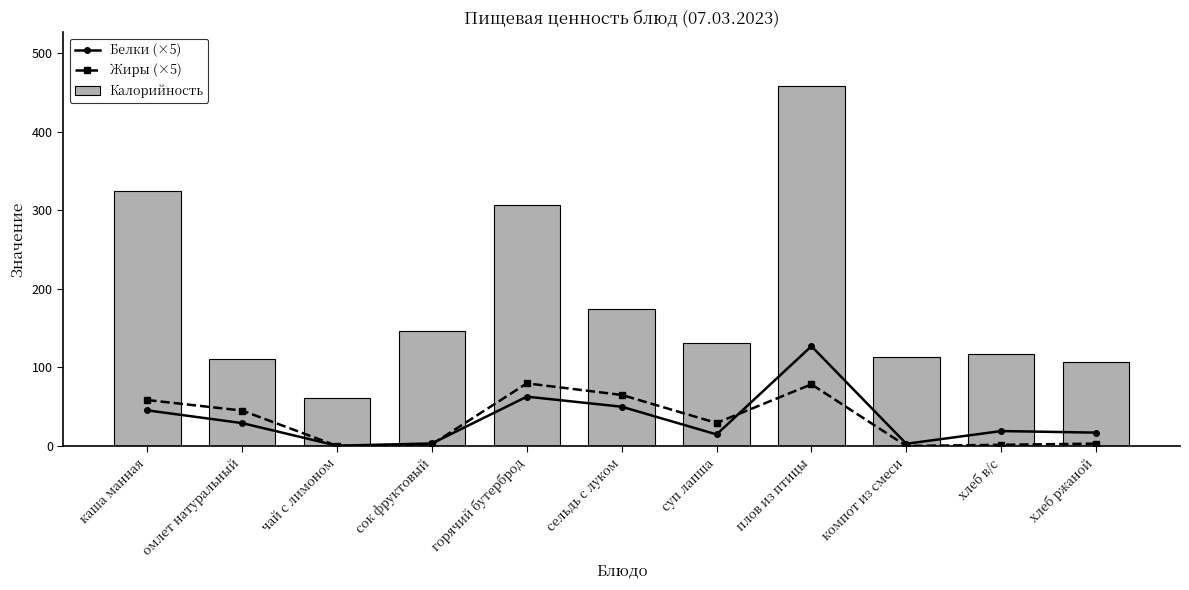

Reading left to right, list all the values displayed in this chart.

Белки (×5): каша манная=45.4	омлет натуральный=29.1	чай с лимоном=0.4	сок фруктовый=3.2	горячий бутерброд=62.8	сельдь с луком=50.0	суп лапша=14.7	плов из птицы=127.0	компот из смеси=2.8	хлеб в/с=19.0	хлеб ржаной=17.0
Жиры (×5): каша манная=58.5	омлет натуральный=45.1	чай с лимоном=0.1	сок фруктовый=2.1	горячий бутерброд=79.8	сельдь с луком=65.0	суп лапша=29.3	плов из птицы=78.5	компот из смеси=0.0	хлеб в/с=1.5	хлеб ржаной=3.0
Калорийность: каша манная=324.9	омлет натуральный=110.5	чай с лимоном=61.6	сок фруктовый=146.6	горячий бутерброд=307.0	сельдь с луком=174.0	суп лапша=131.2	плов из птицы=458.0	компот из смеси=113.8	хлеб в/с=116.5	хлеб ржаной=107.5